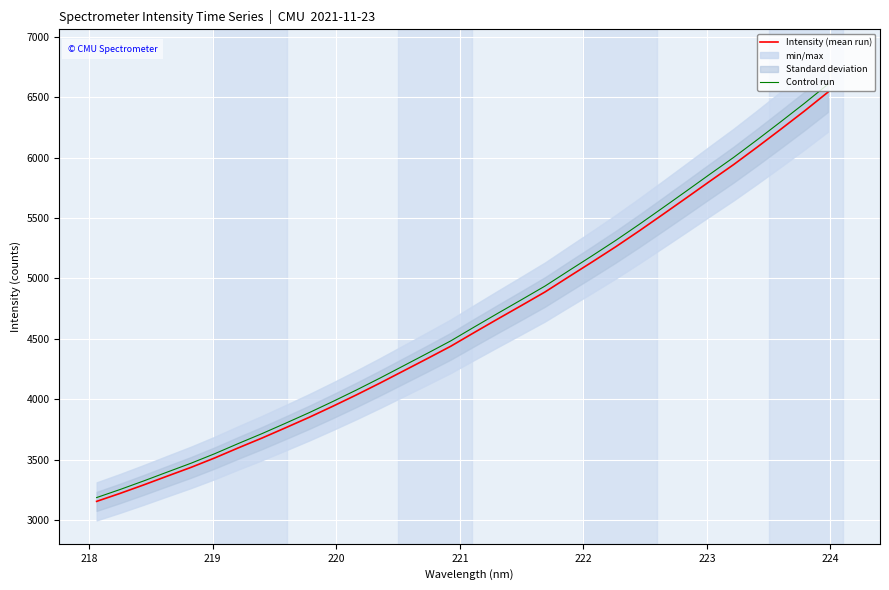

What is the lowest value of the Intensity (mean run) series?

3153.5